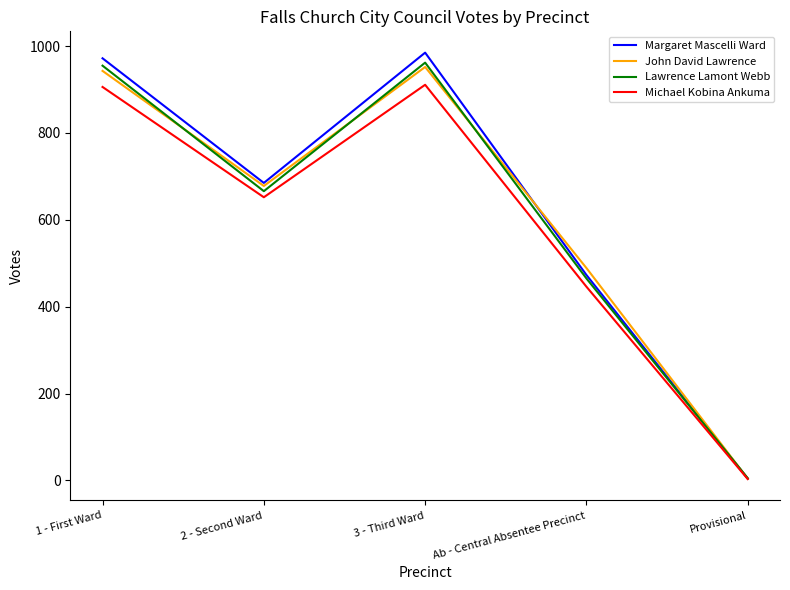

What is the minimum value shown in the chart?

3